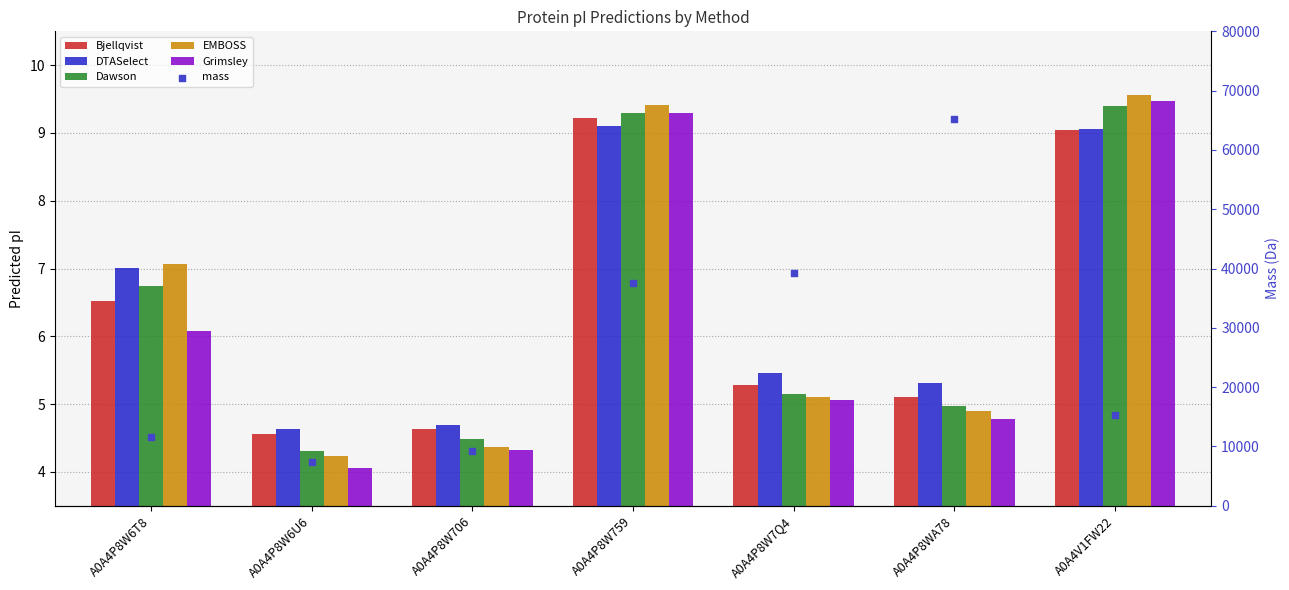

Which series has the largest Y range (max minus min)?

mass